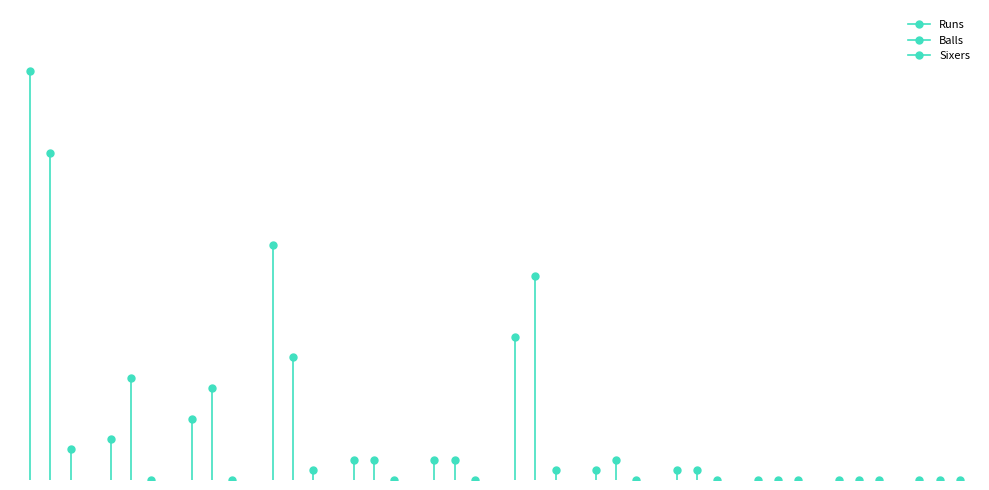

At which label is Sixers closest to 1?

Ramesh